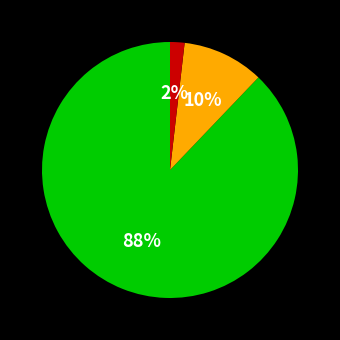

Count the number of slices in the pie.

3